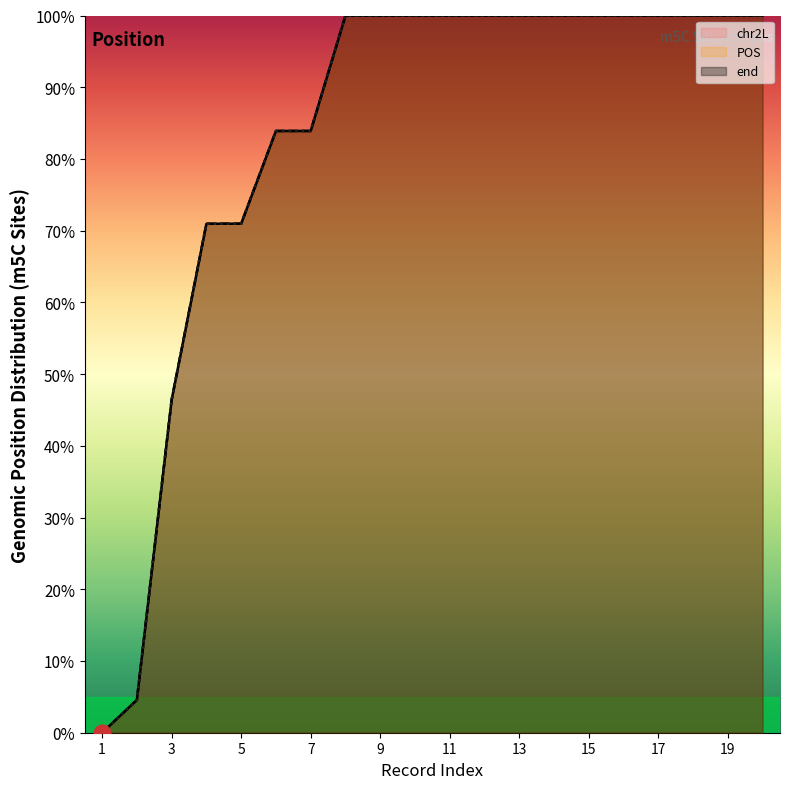

Reading left to right, transcribe all the data shown in this chart.

chr2L: 0.0	4.6	46.4	71.0	71.0	83.9	83.9	100.0	100.0	100.0	100.0	100.0	100.0	100.0	100.0	100.0	100.0	100.0	100.0	100.0
POS: 0.0	4.6	46.4	71.0	71.0	83.9	83.9	100.0	100.0	100.0	100.0	100.0	100.0	100.0	100.0	100.0	100.0	100.0	100.0	100.0
end: 0.0	4.6	46.4	71.0	71.0	83.9	83.9	100.0	100.0	100.0	100.0	100.0	100.0	100.0	100.0	100.0	100.0	100.0	100.0	100.0